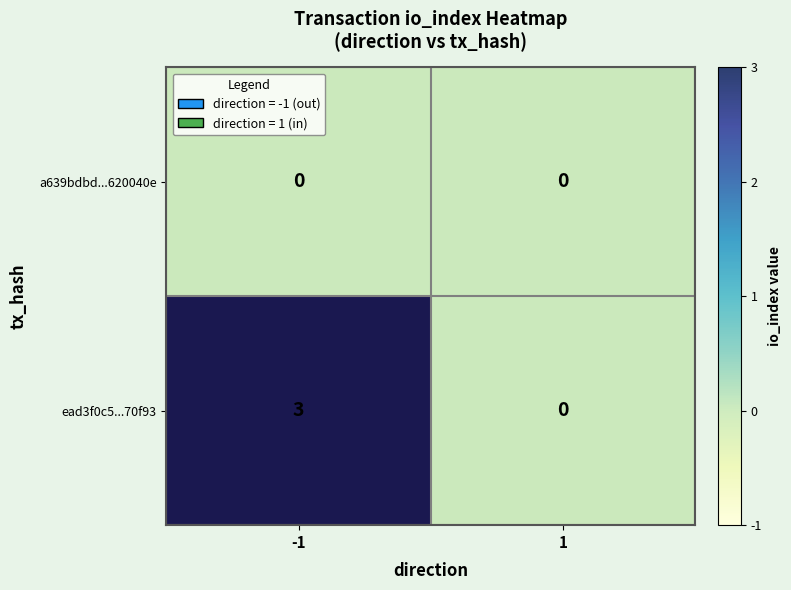

Which category has the lowest value in the a639bdbd...620040e series?

-1